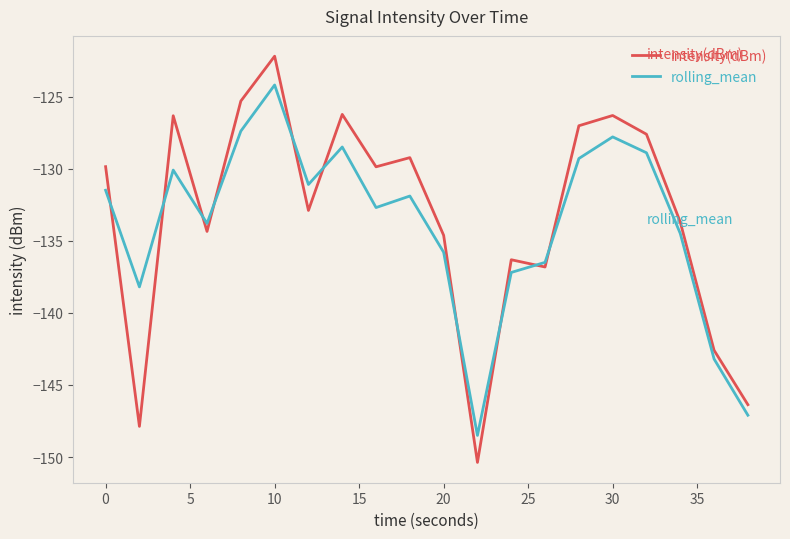

True or false: rolling_mean has more than 1 interior local peaks.

True